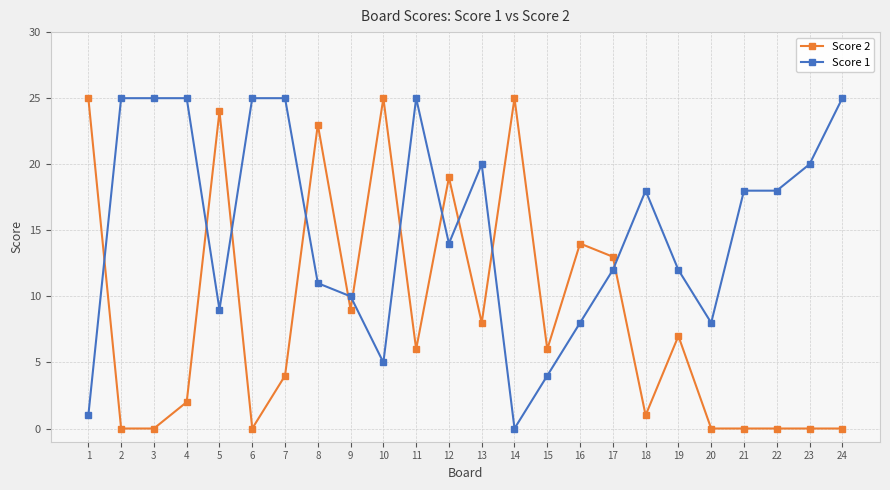

Between 15 and 22, which series saw the biggest shift?

Score 1